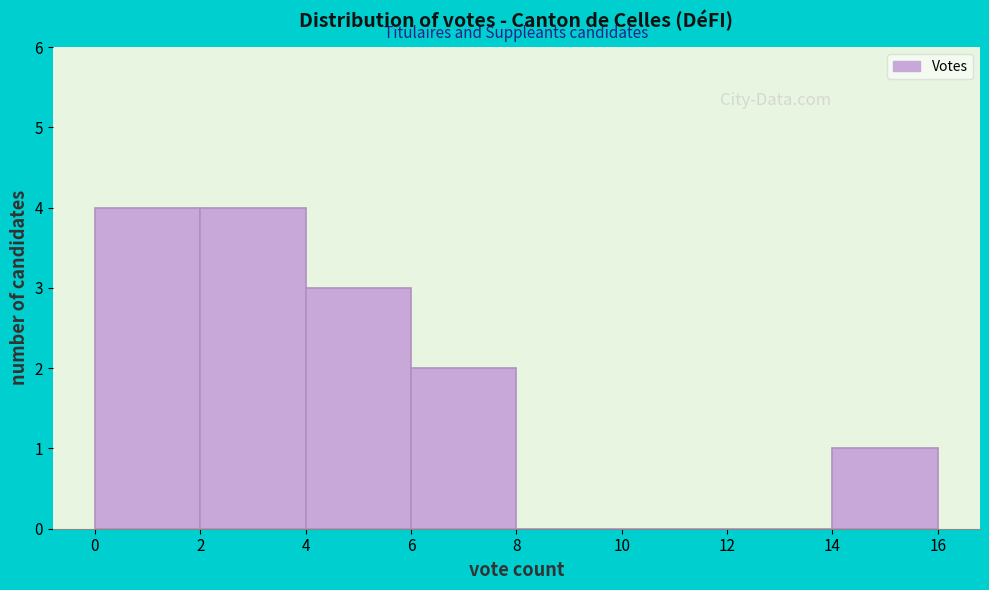

What is the height of the bar covering 14 to 16 on the x-axis? The values are not printed on the chart, so give them approximately, as read against the axis.

1